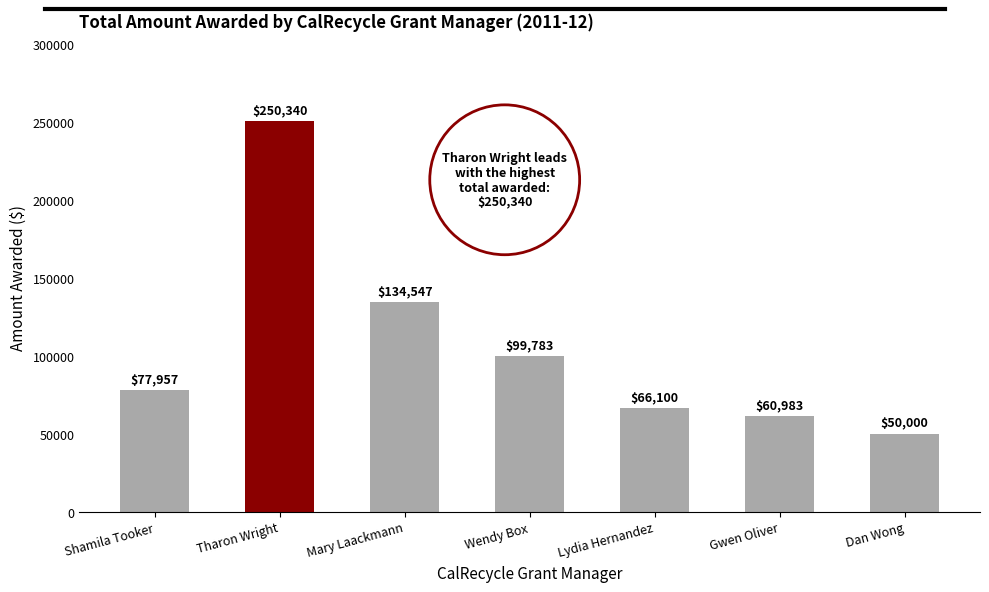

Reading left to right, extract all data points from this chart.

Shamila Tooker=77957	Tharon Wright=250340	Mary Laackmann=134547	Wendy Box=99783	Lydia Hernandez=66100	Gwen Oliver=60983	Dan Wong=50000